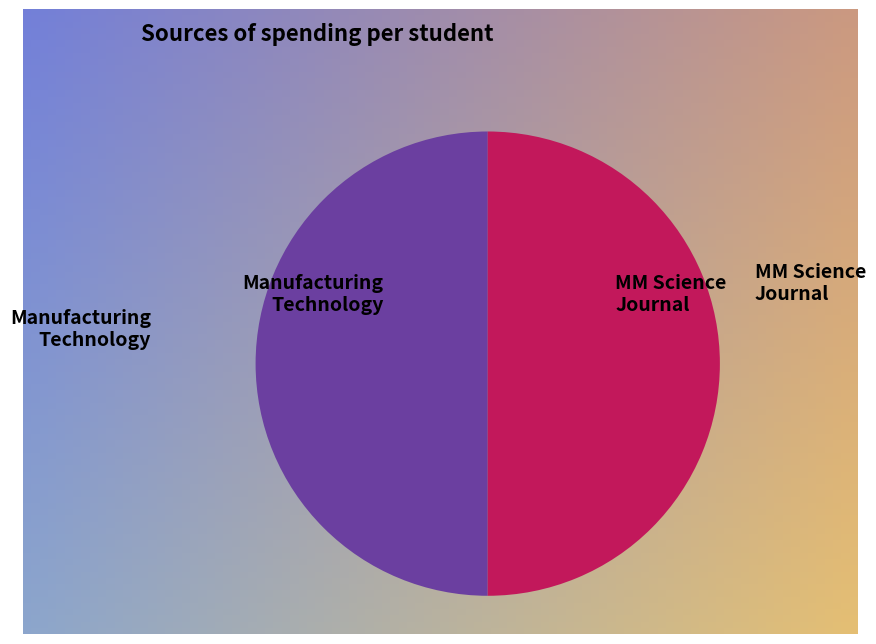

Approximately how many times larger is the value at Manufacturing Technology compared to MM Science Journal?

1.0